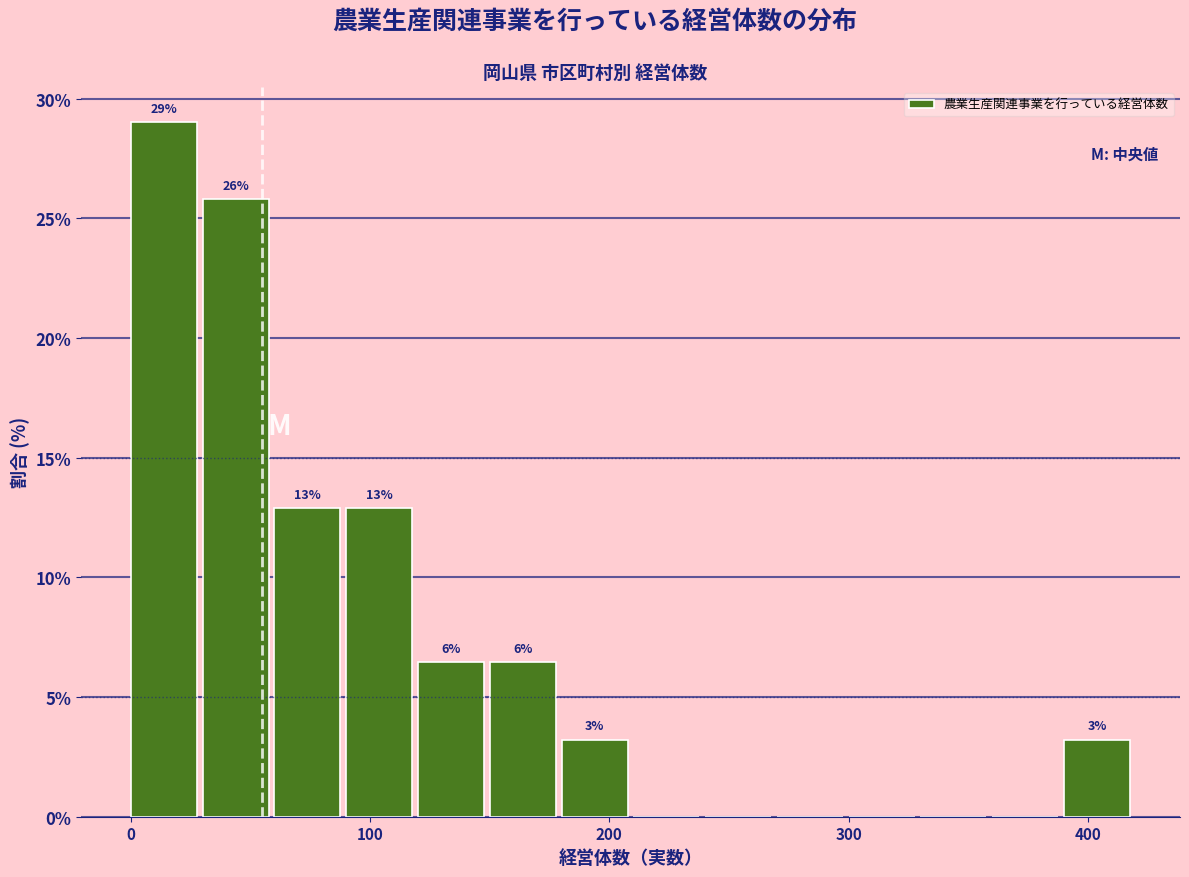

Read against the x-axis, roughly where is the centre of the tallest bar?

10